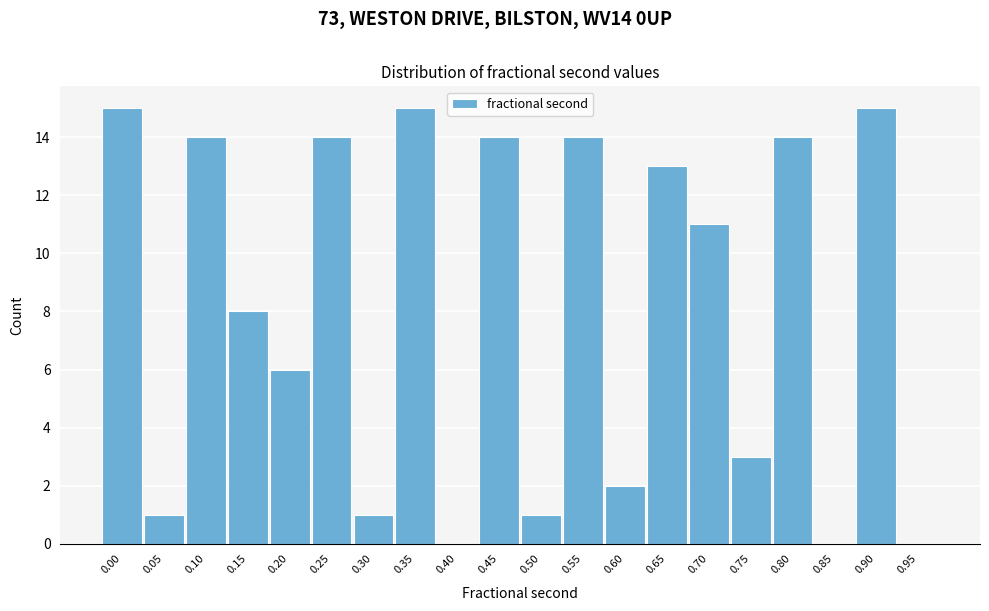

Reading left to right, transcribe all the data shown in this chart.

0.00=15	0.05=1	0.10=14	0.15=8	0.20=6	0.25=14	0.30=1	0.35=15	0.40=0	0.45=14	0.50=1	0.55=14	0.60=2	0.65=13	0.70=11	0.75=3	0.80=14	0.85=0	0.90=15	0.95=0